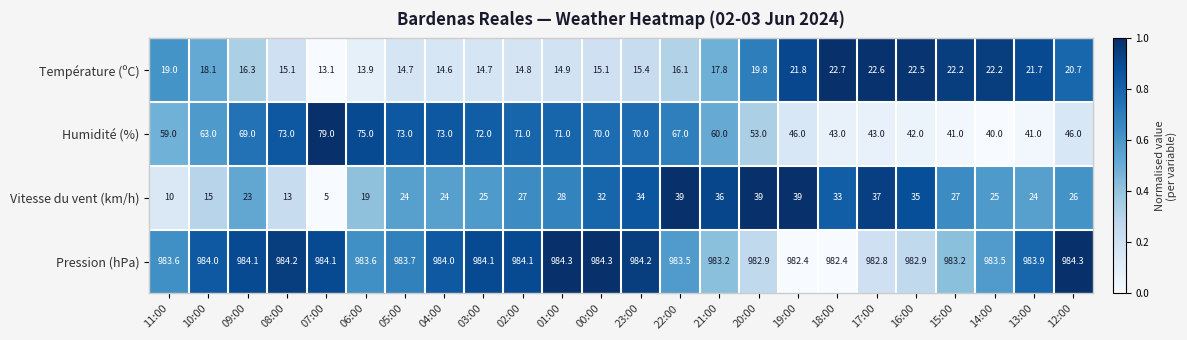

What is the spread (max minus min) of values at 00:00?

969.2